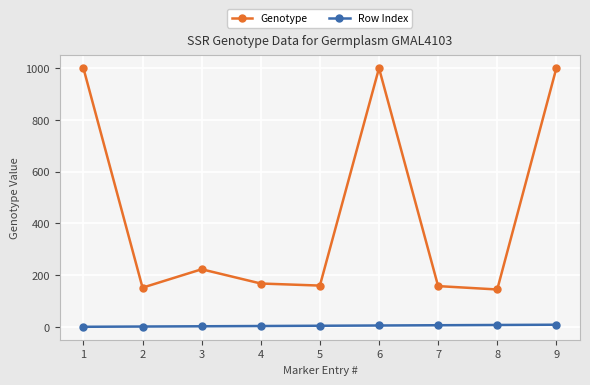

What is the greatest value displayed?

999